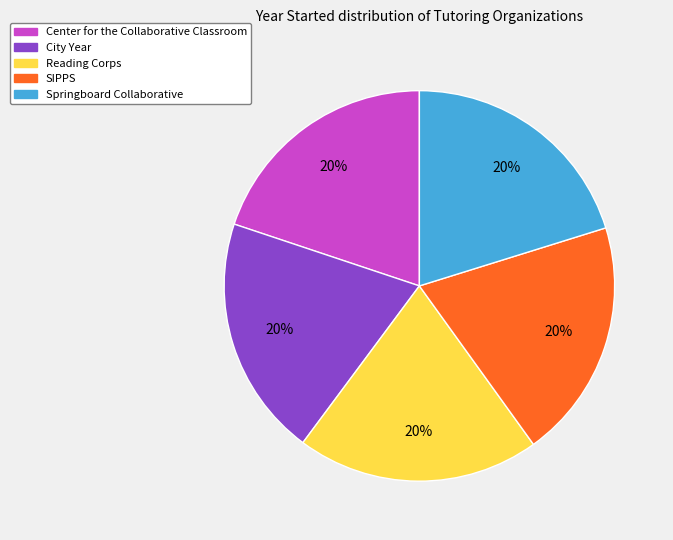

To the nearest percent, what percentage of the pie is SIPPS?

20%